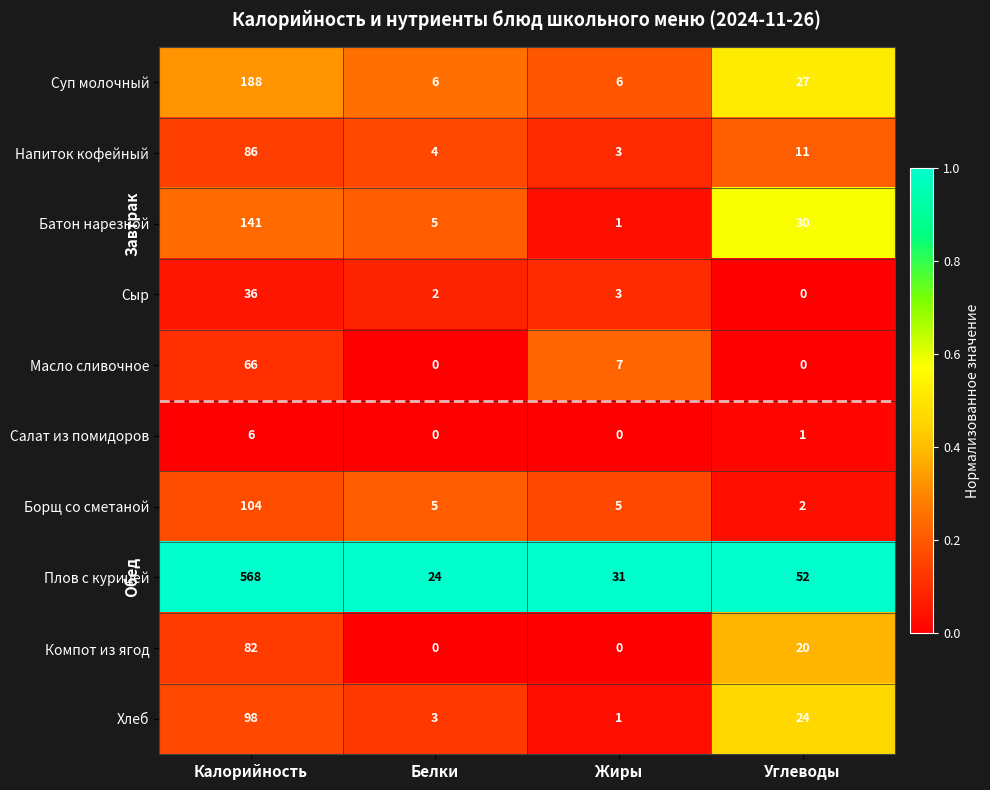

At which category does the chart reach its peak across all series?

Калорийность